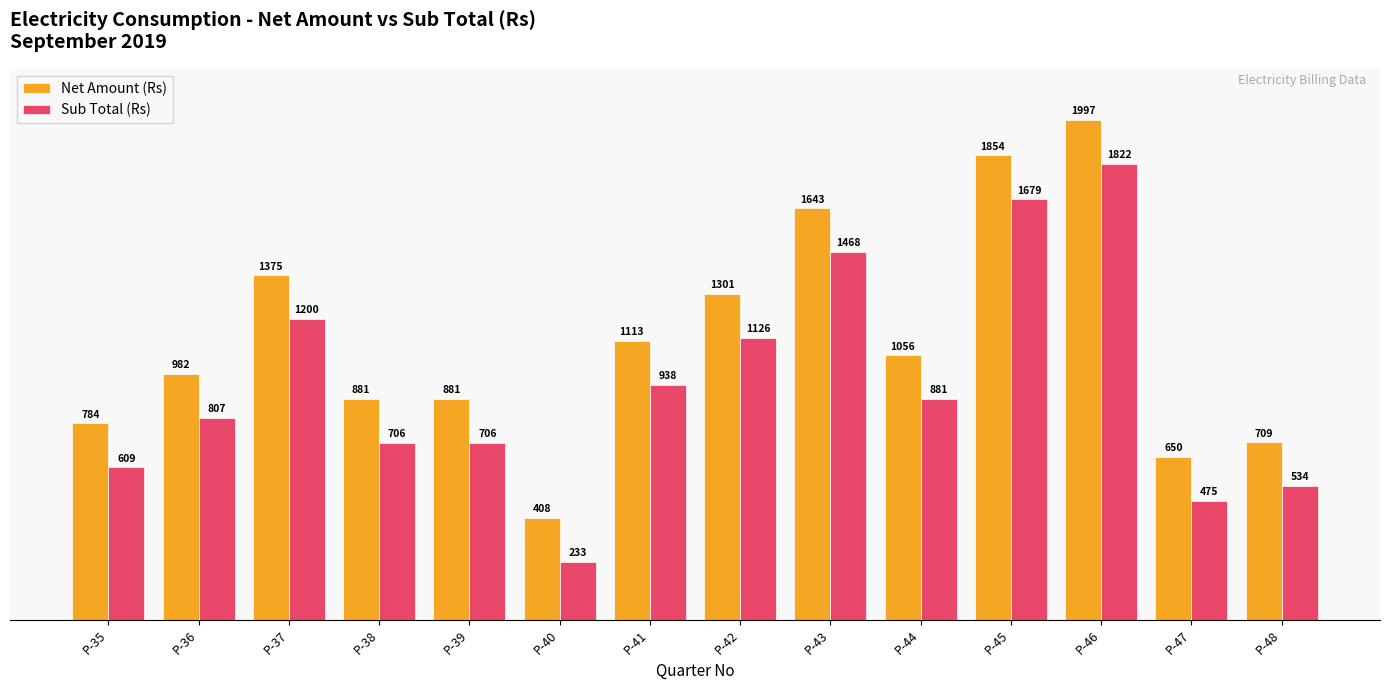

What value does the Net Amount (Rs) series have at P-39?

881.0